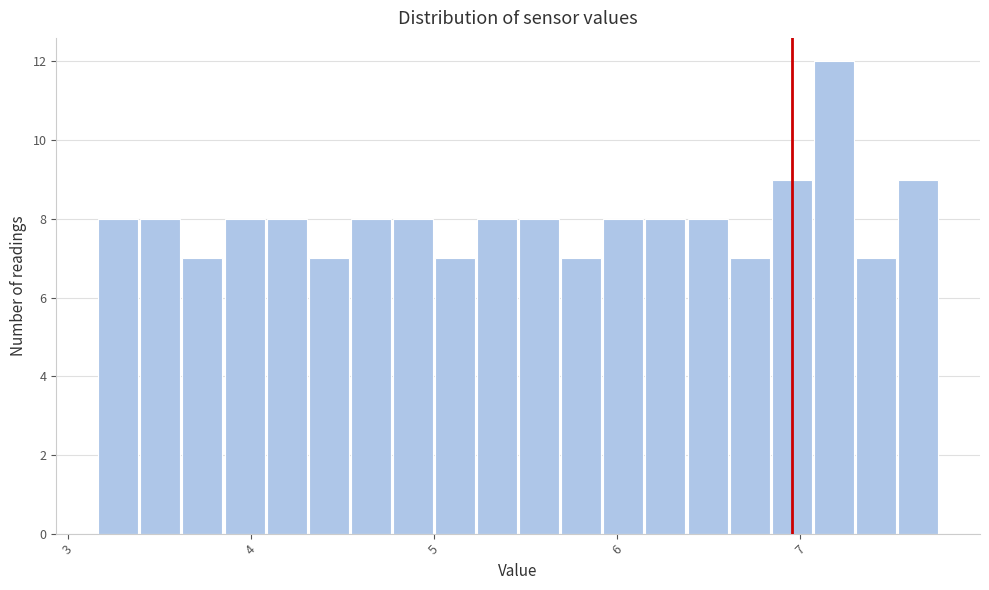

Around what value on the x-axis is the tallest bar? Give the approximate position of its centre, as read against the axis.

7.2